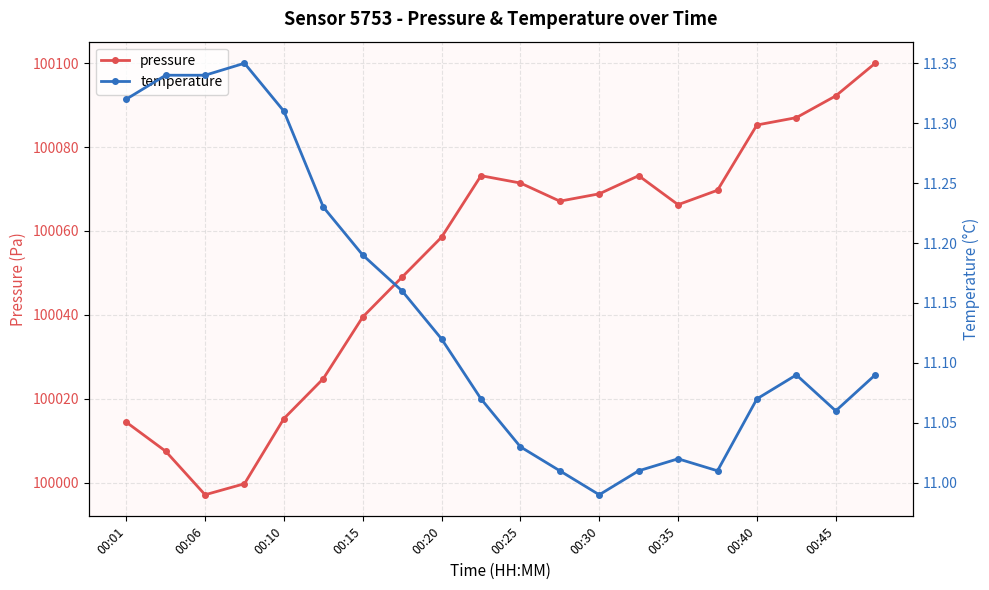

How many categories are shown in the chart?

20